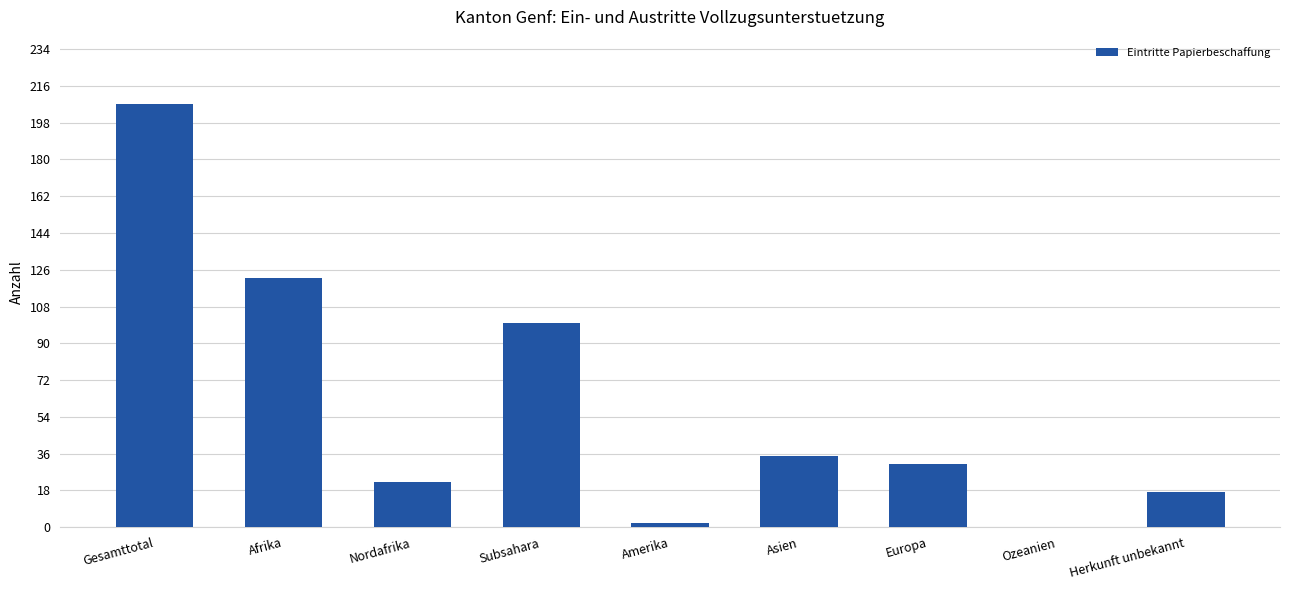

How many positive values are there?

8